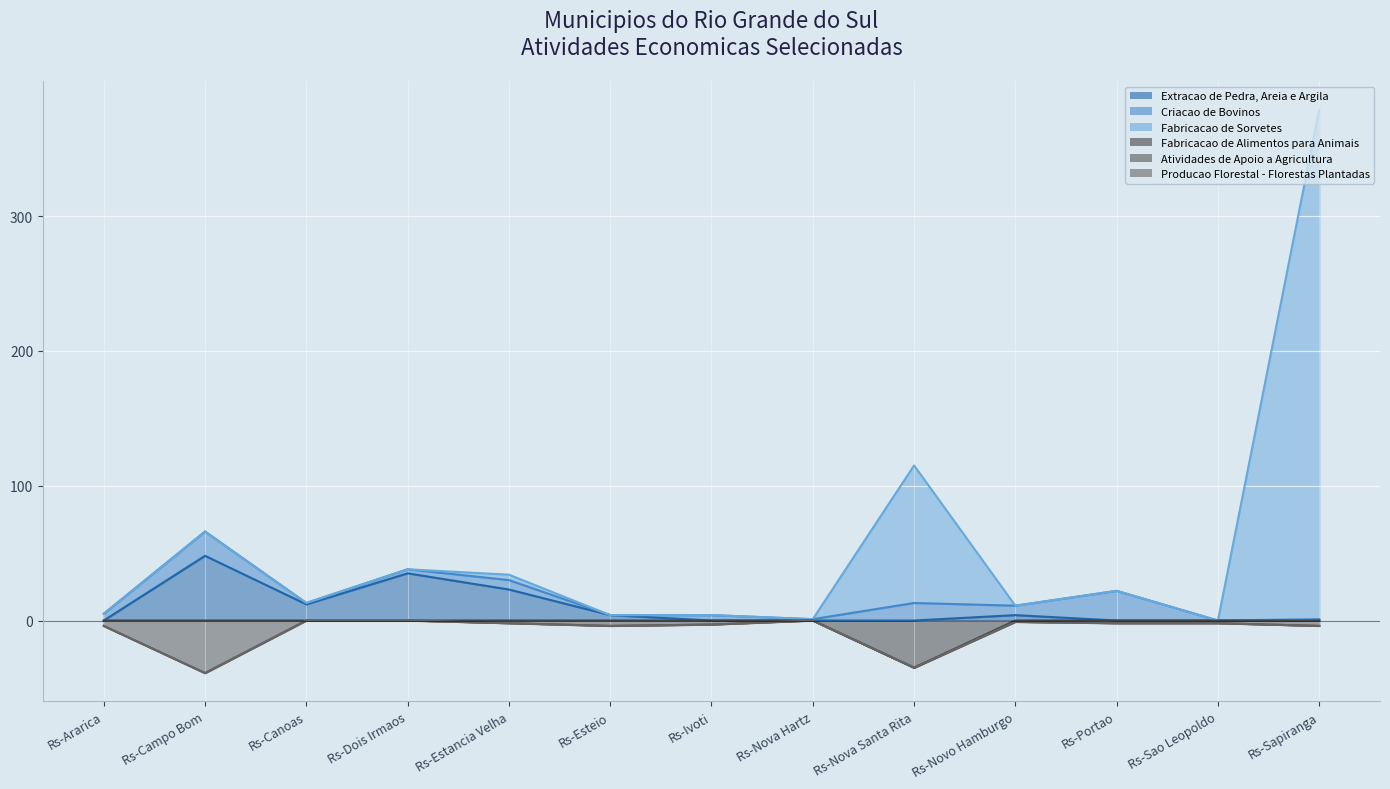

What is the sum of the Fabricacao de Sorvetes values at Rs-Estancia Velha and Rs-Canoas?

47